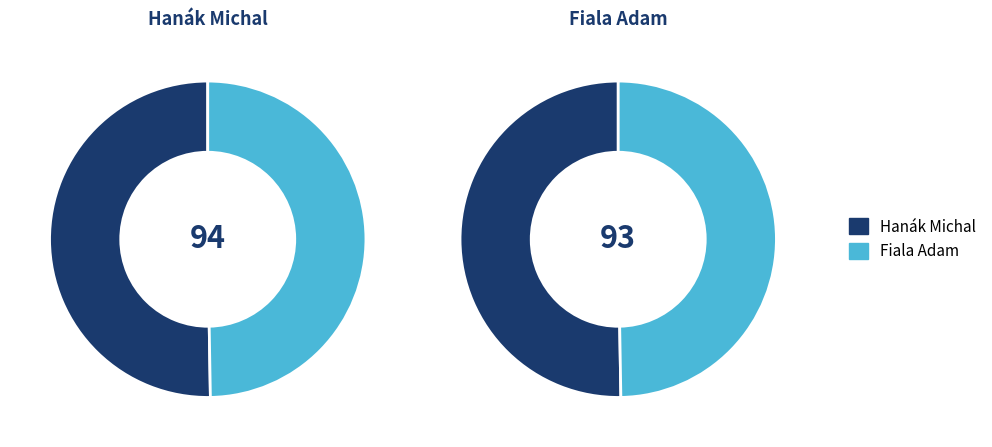

Which slice is the largest?

Hanák Michal